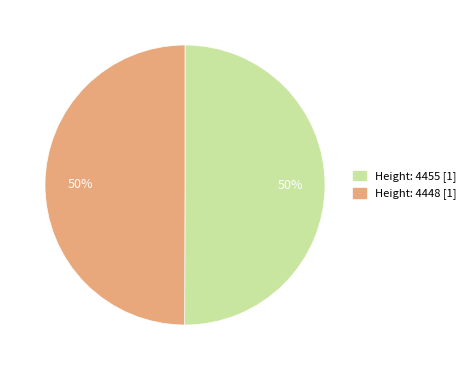

To the nearest percent, what is the average slice percentage?

50%